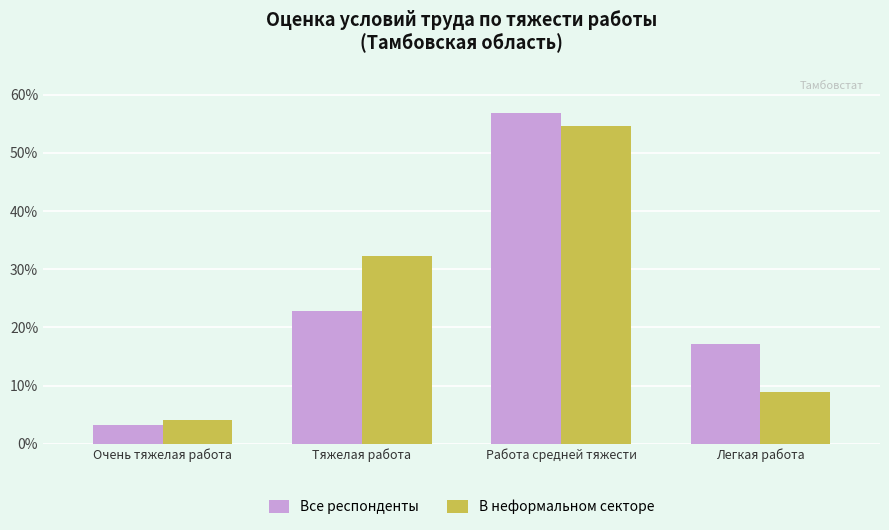

What value does the Все респонденты series have at Работа средней тяжести?

56.8